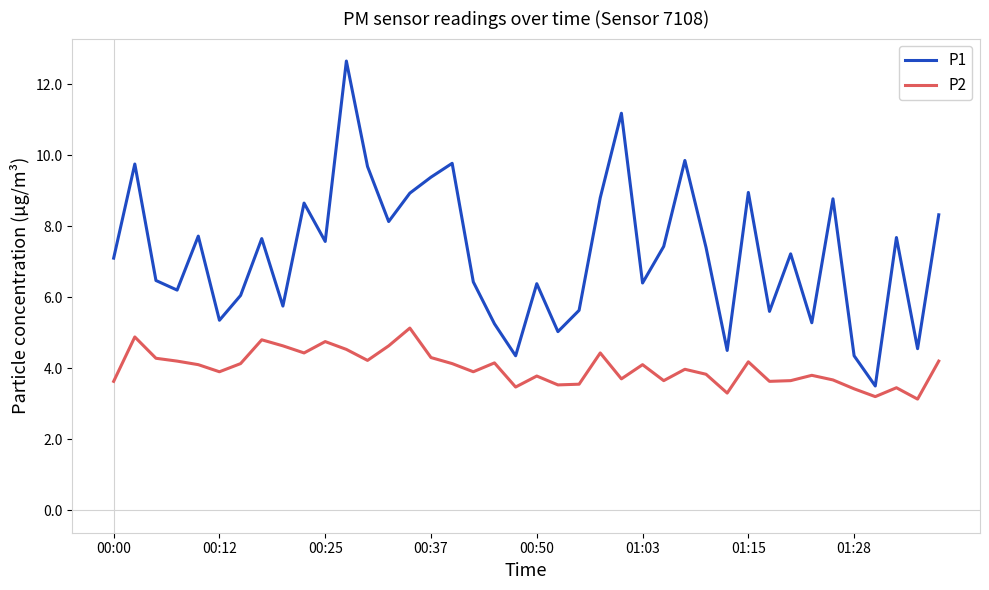

Rank the series by their maximum value, from lowest to highest.

P2, P1